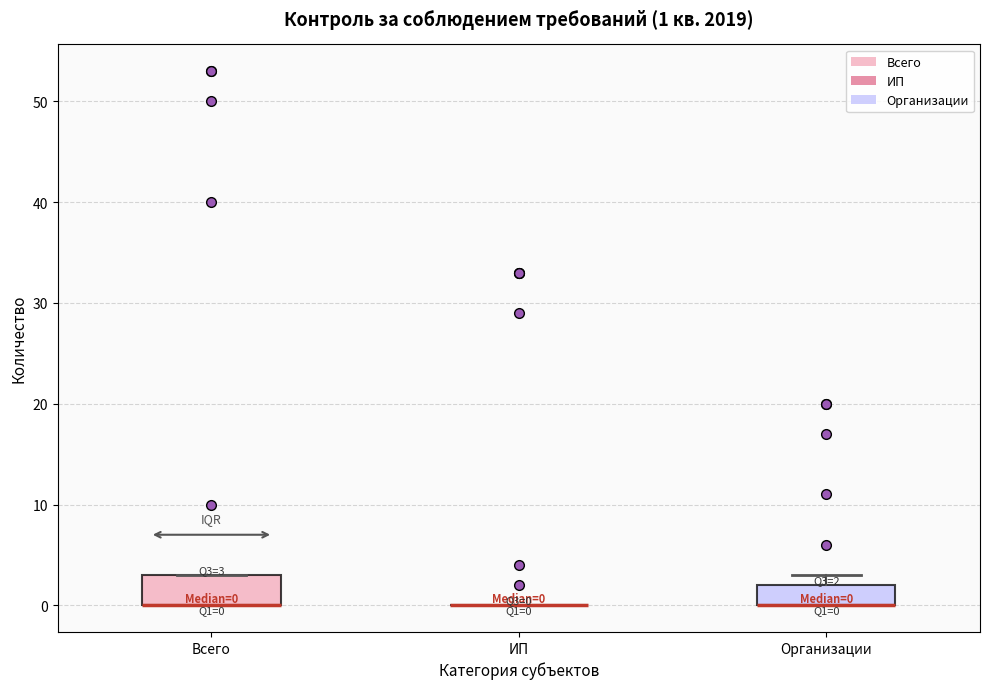

Which box is the tallest, from its lower edge to its upper edge?

Всего